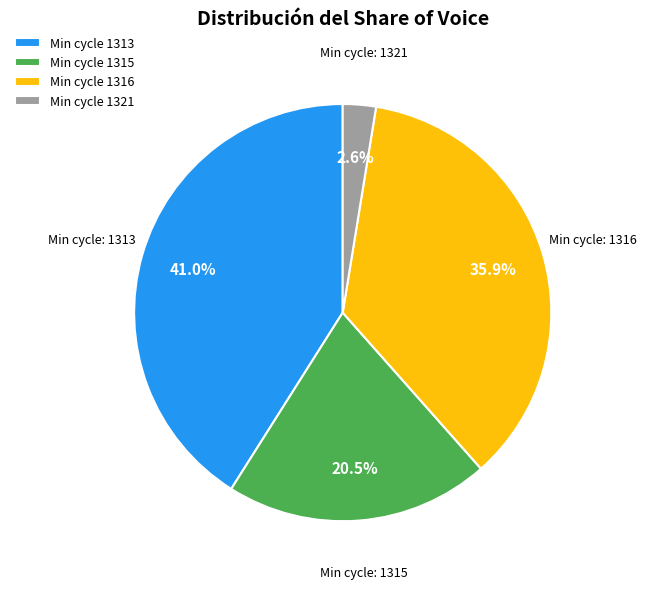

What is the total percentage of Min cycle 1315 and Min cycle 1321?

23.1%